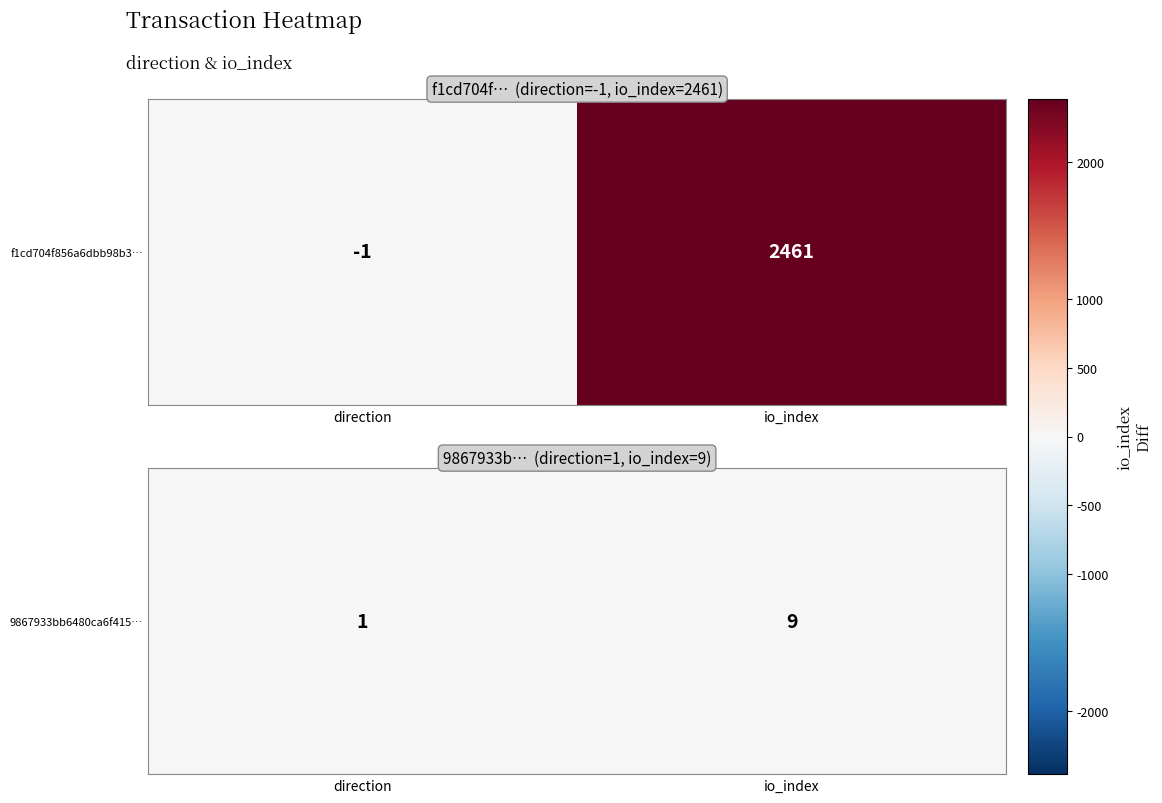

What is the sum of all values?

10